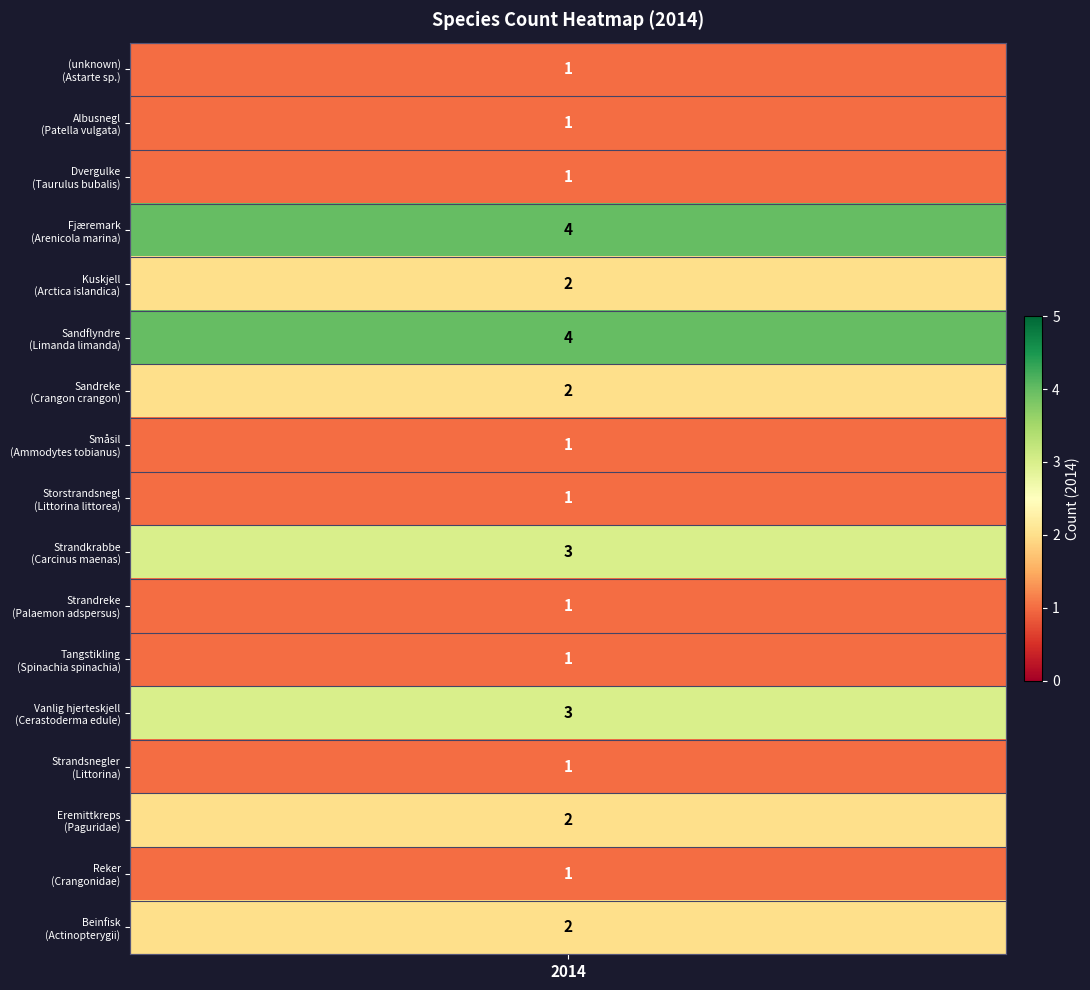

Count the values in the range 1 to 2.

13